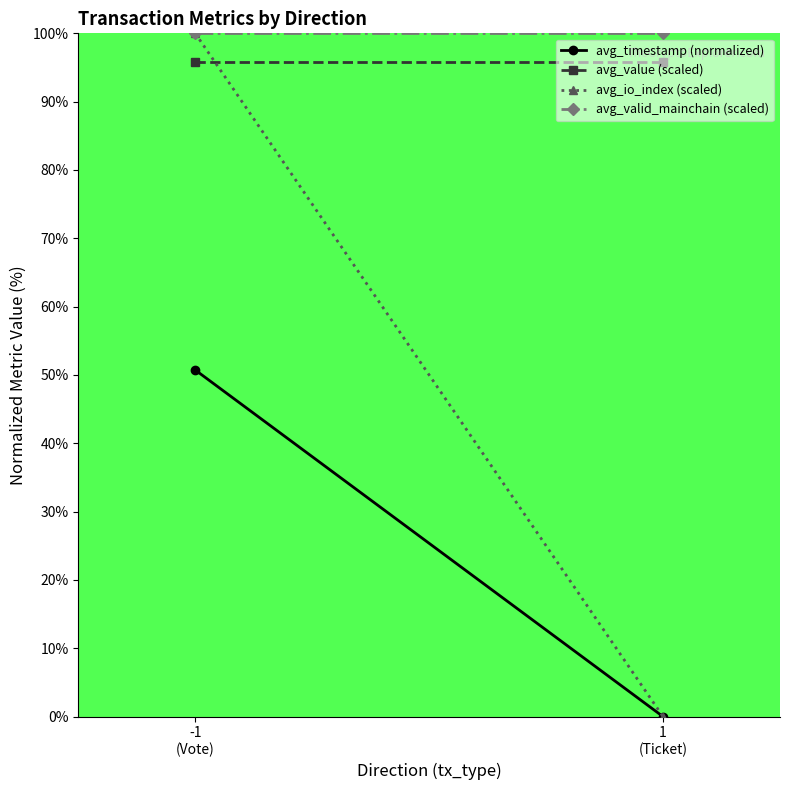

True or false: avg_io_index (scaled) has a value of 100.0 at -1
(Vote).

True